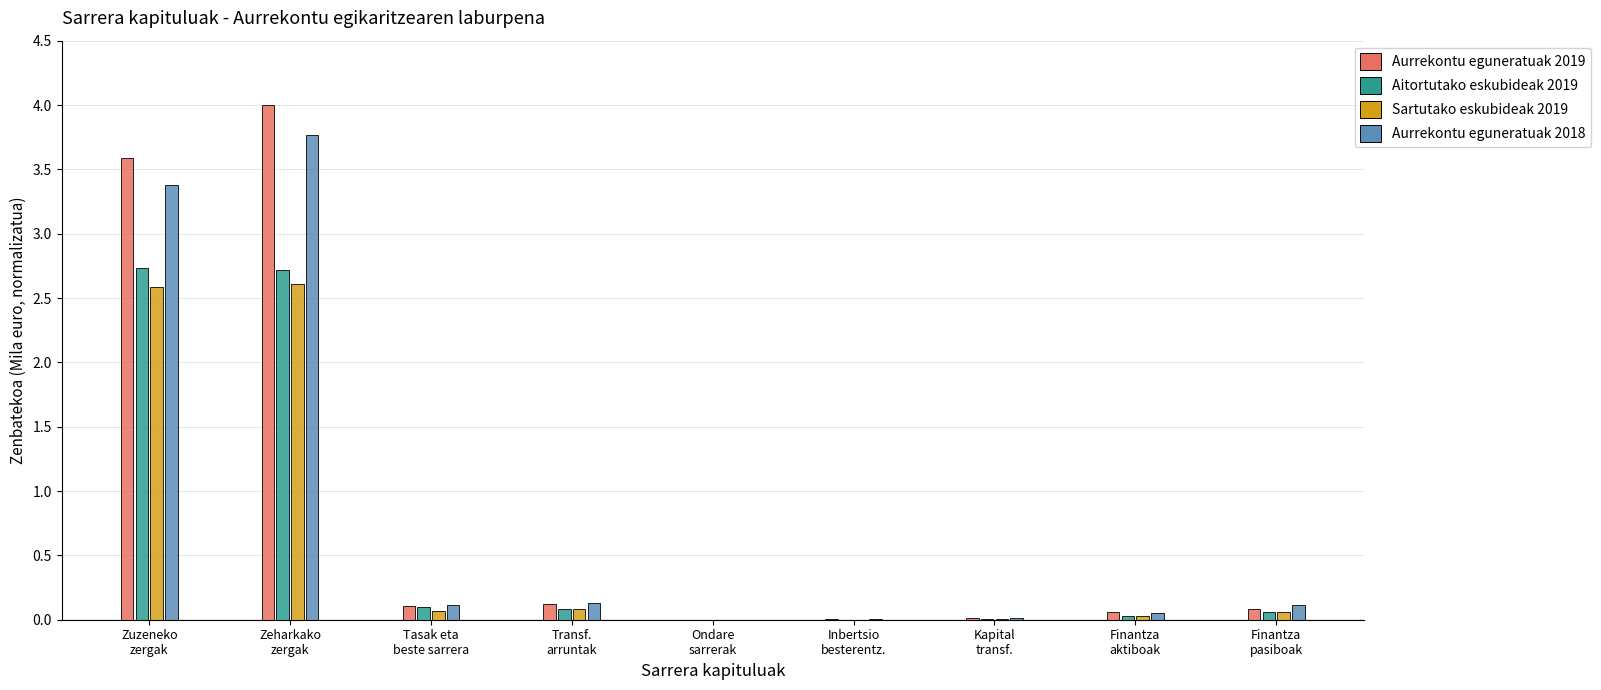

What are all the series names shown in the legend?

Aurrekontu eguneratuak 2019, Aitortutako eskubideak 2019, Sartutako eskubideak 2019, Aurrekontu eguneratuak 2018